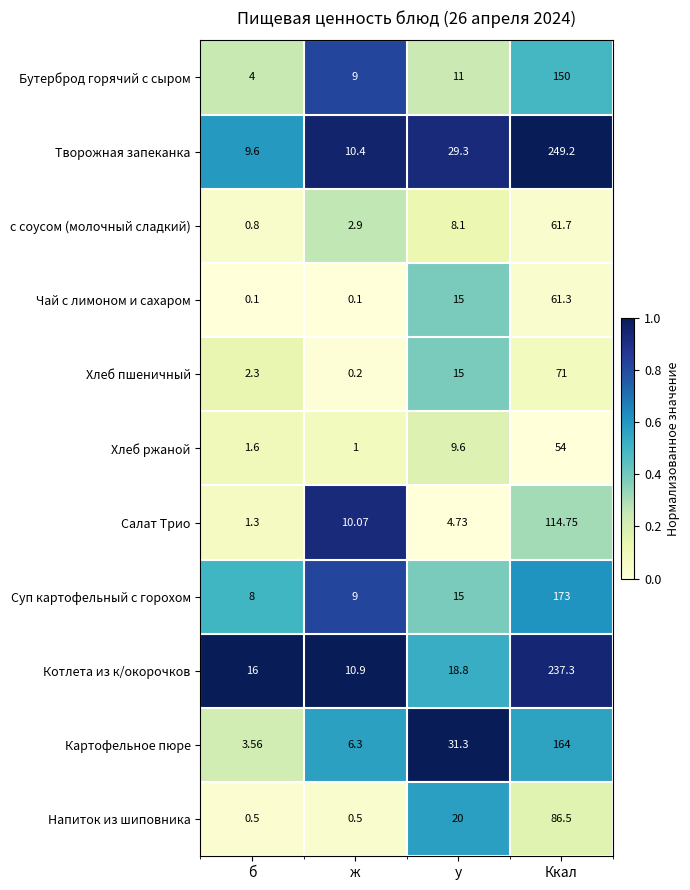

What is the spread (max minus min) of values at ж?

10.8